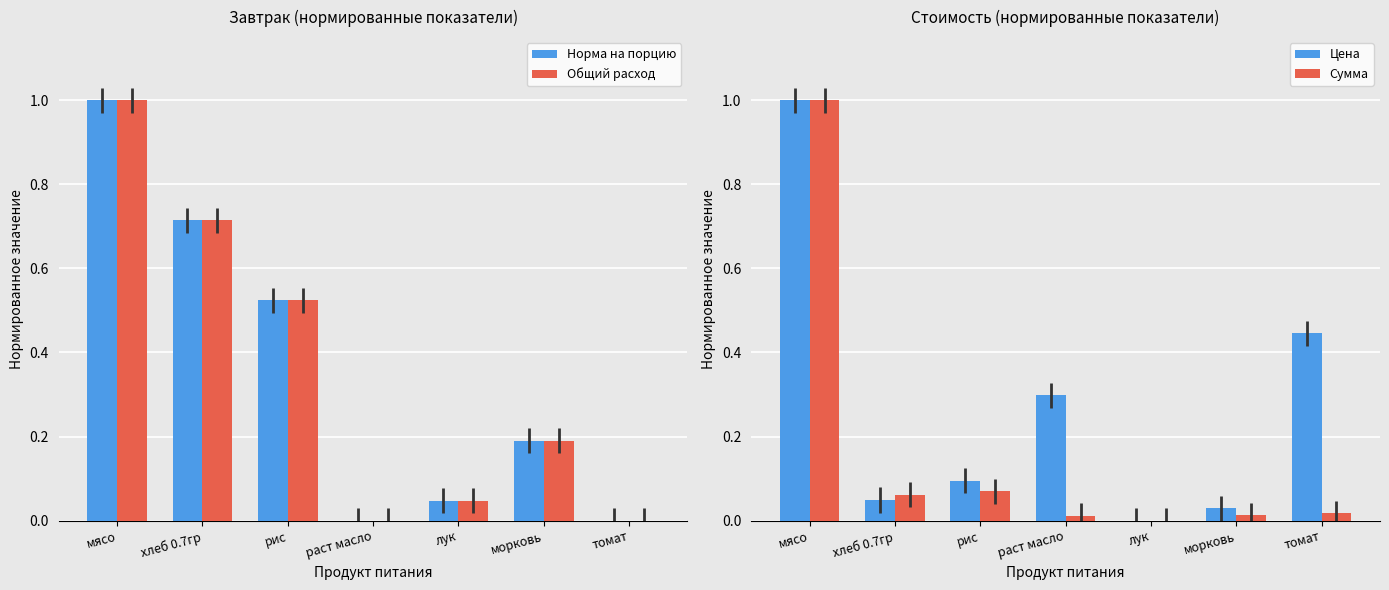

What is the difference between the Норма на порцию values at лук and морковь?

0.1